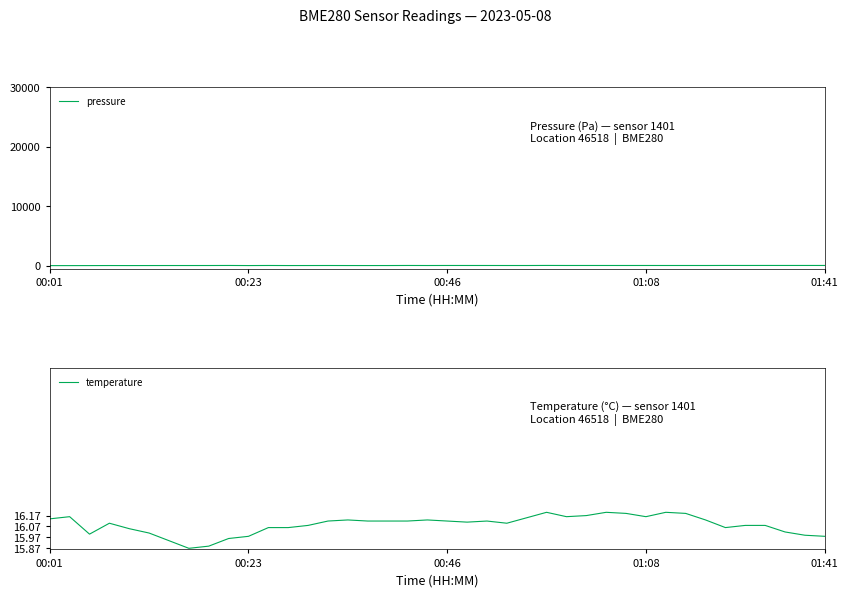

Is the value of temperature at 00:01 greater than the value of pressure at 28?

Yes